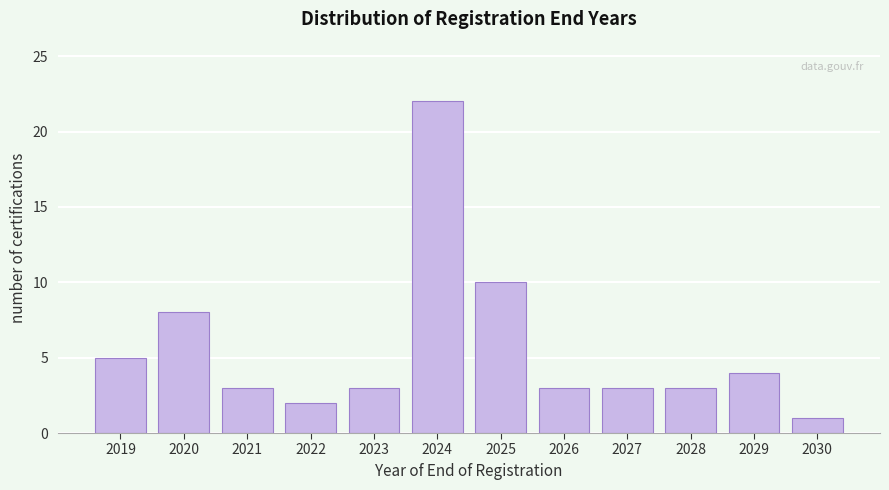

Reading left to right, extract all data points from this chart.

2019=5	2020=8	2021=3	2022=2	2023=3	2024=22	2025=10	2026=3	2027=3	2028=3	2029=4	2030=1